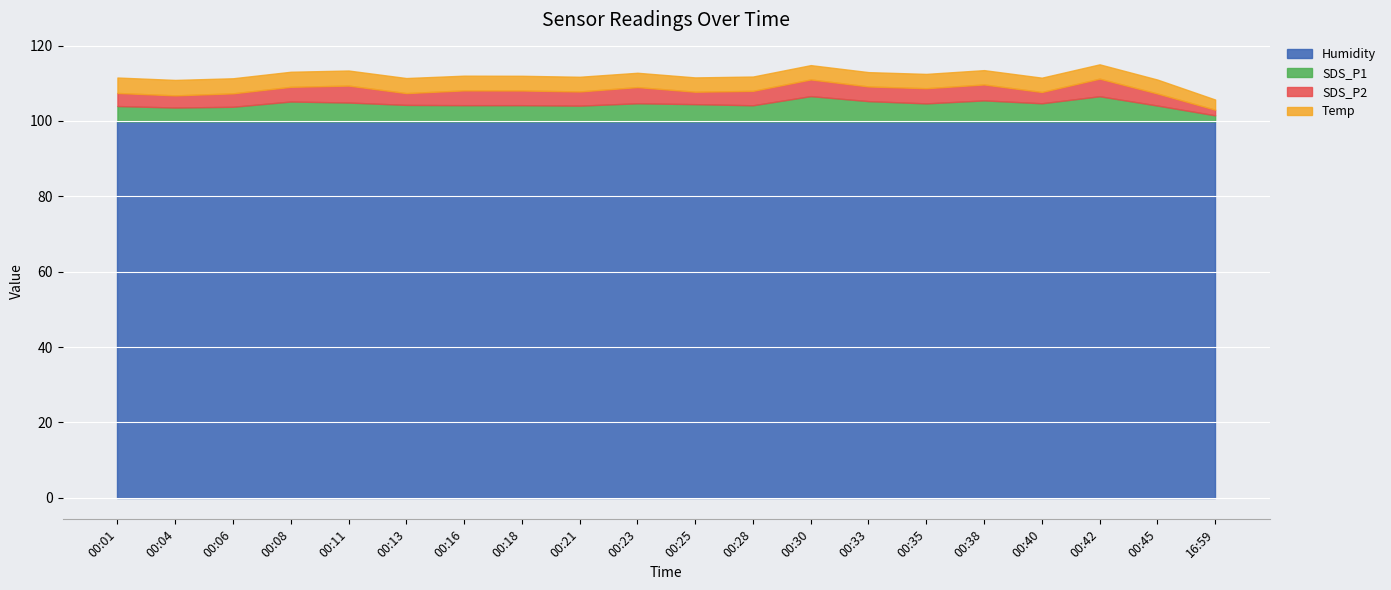

Reading left to right, transcribe all the data shown in this chart.

SDS_P1: 00:01=4.1	00:04=3.7	00:06=3.9	00:08=5.3	00:11=5.0	00:13=4.4	00:16=4.3	00:18=4.3	00:21=4.2	00:23=4.8	00:25=4.6	00:28=4.3	00:30=6.7	00:33=5.4	00:35=4.8	00:38=5.6	00:40=4.8	00:42=6.7	00:45=4.2	16:59=1.6
SDS_P2: 00:01=3.5	00:04=3.2	00:06=3.6	00:08=3.9	00:11=4.5	00:13=3.1	00:16=3.9	00:18=3.9	00:21=3.8	00:23=4.3	00:25=3.3	00:28=3.8	00:30=4.4	00:33=3.9	00:35=4.0	00:38=4.2	00:40=3.0	00:42=4.7	00:45=3.2	16:59=1.5
Temp: 00:01=4.1	00:04=4.1	00:06=4.0	00:08=4.0	00:11=4.0	00:13=4.0	00:16=3.9	00:18=3.9	00:21=3.9	00:23=3.8	00:25=3.8	00:28=3.8	00:30=3.8	00:33=3.8	00:35=3.8	00:38=3.8	00:40=3.8	00:42=3.8	00:45=3.7	16:59=2.7
Humidity: 00:01=99.9	00:04=99.9	00:06=99.9	00:08=99.9	00:11=99.9	00:13=99.9	00:16=99.9	00:18=99.9	00:21=99.9	00:23=99.9	00:25=99.9	00:28=99.9	00:30=99.9	00:33=99.9	00:35=99.9	00:38=99.9	00:40=99.9	00:42=99.9	00:45=99.9	16:59=99.9